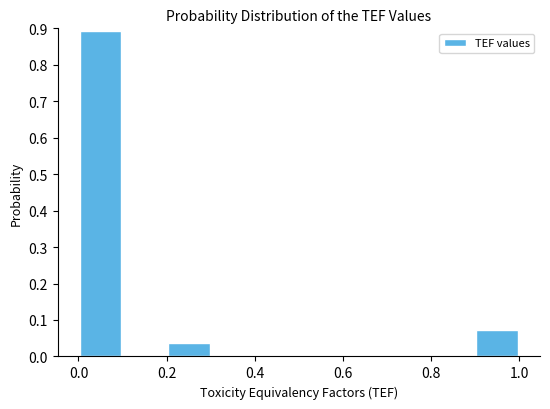

Which range on the x-axis has the tallest bar?

0.0 to 0.1